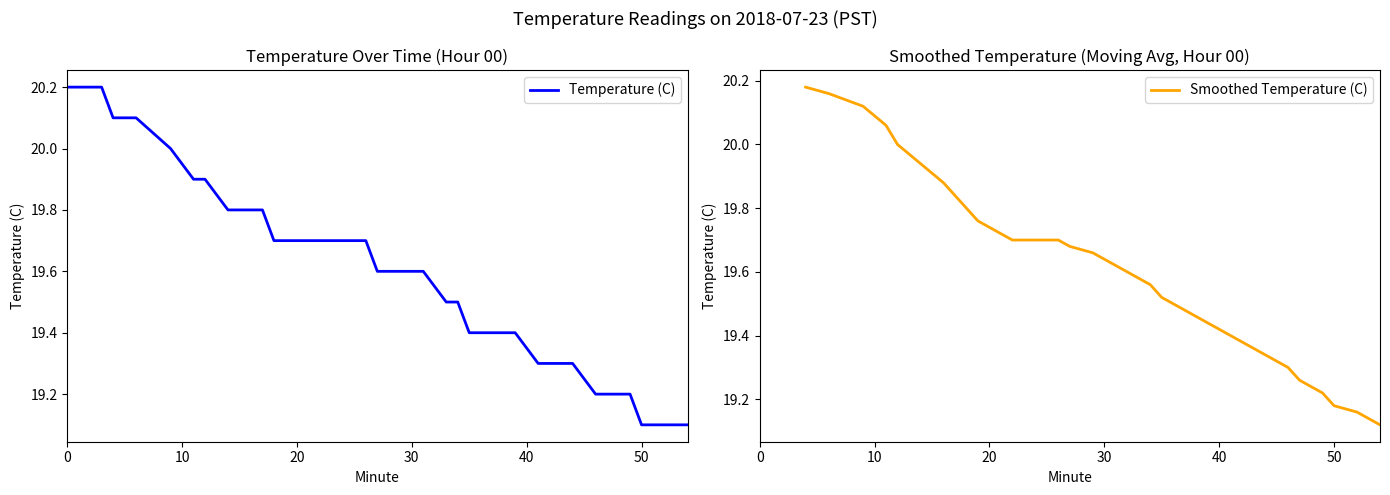

Reading left to right, extract all data points from this chart.

0=20.2	1=20.2	2=20.2	3=20.2	4=20.1	6=20.1	9=20.0	11=19.9	12=19.9	14=19.8	16=19.8	17=19.8	18=19.7	19=19.7	20=19.7	21=19.7	22=19.7	23=19.7	25=19.7	26=19.7	27=19.6	29=19.6	30=19.6	31=19.6	33=19.5	34=19.5	35=19.4	37=19.4	39=19.4	41=19.3	43=19.3	44=19.3	46=19.2	47=19.2	48=19.2	49=19.2	50=19.1	52=19.1	53=19.1	54=19.1